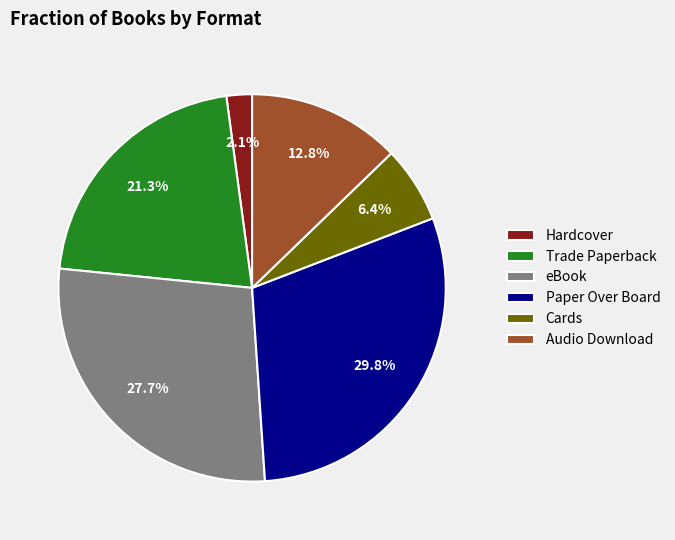

What portion of the pie excludes Paper Over Board?

70.2%